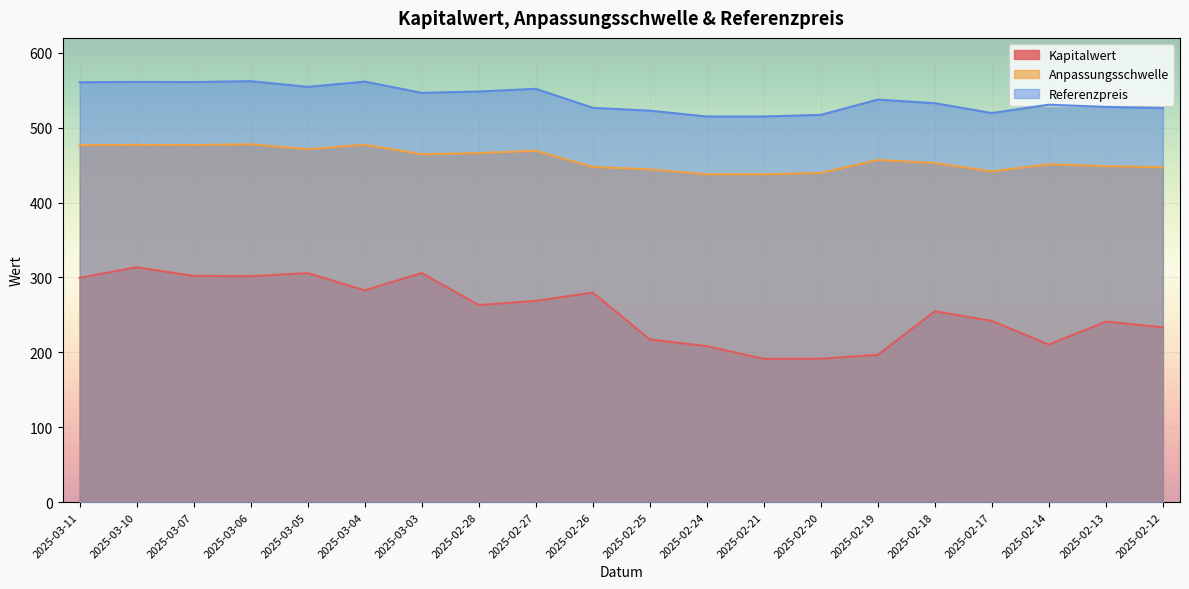

In Anpassungsschwelle, how many points are lower than both neighbors (excluding endpoints)?

4